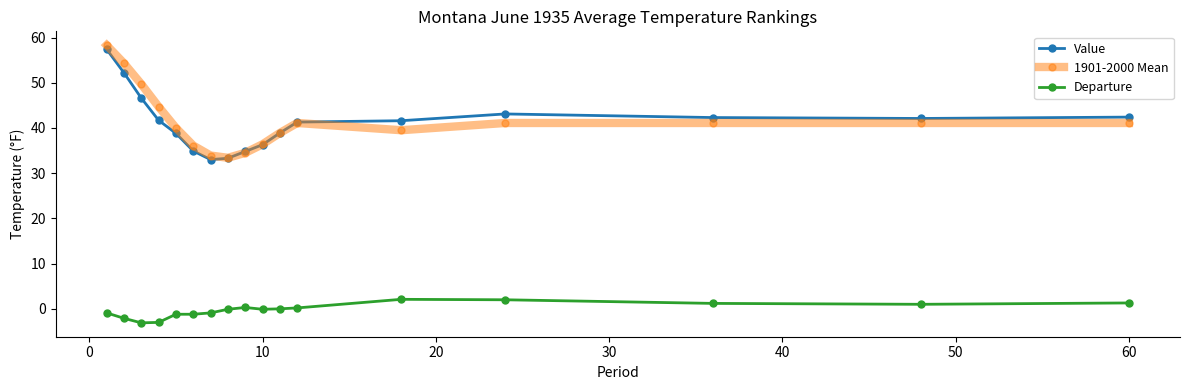

Count the number of categories in the chart.

17